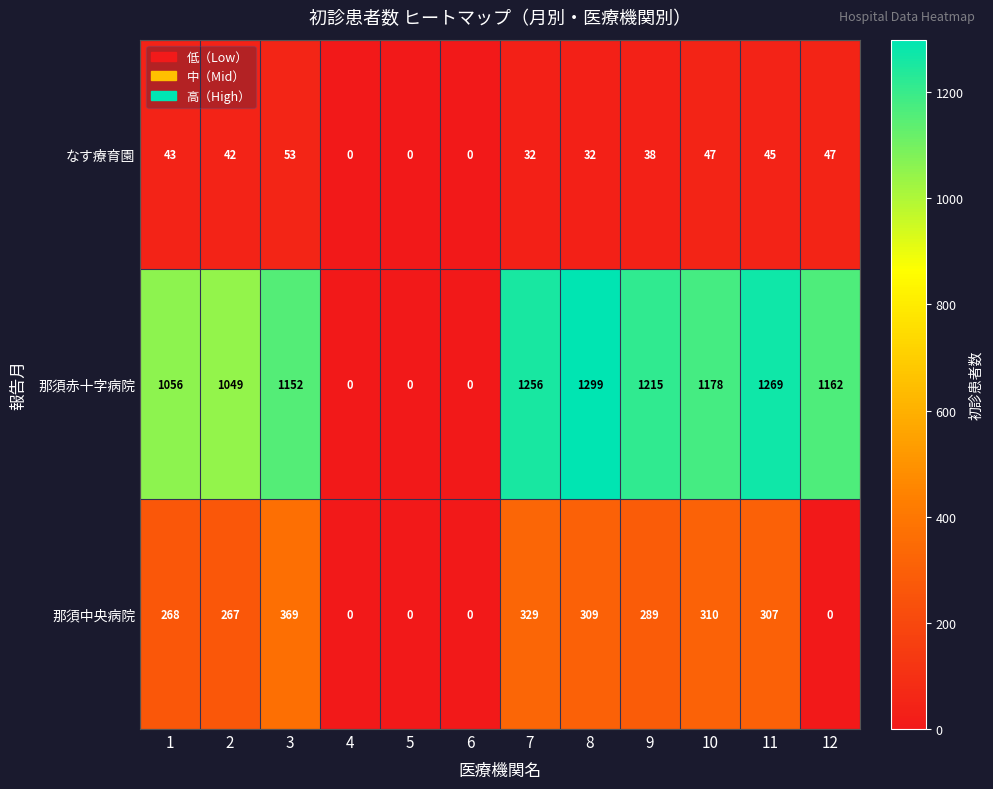

Where does the 那須中央病院 series first go above 289?

3